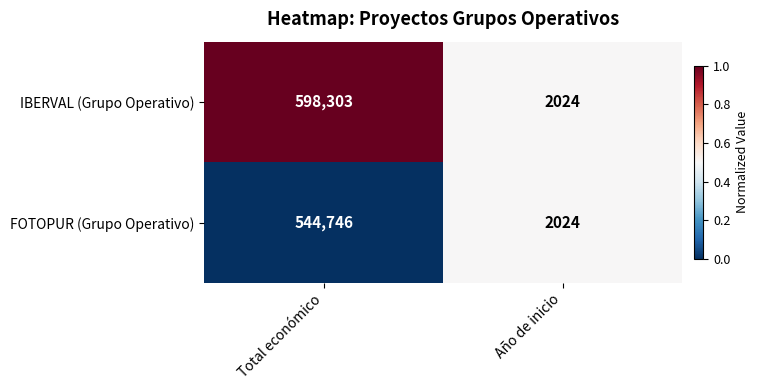

How many values in the IBERVAL (Grupo Operativo) series are below 598303?

1